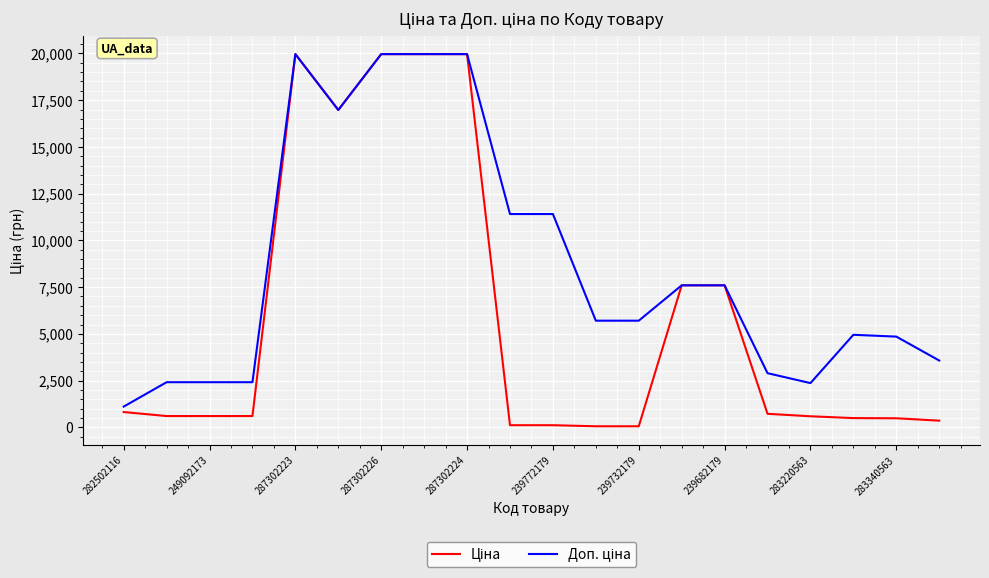

How many lines are shown in the chart?

2